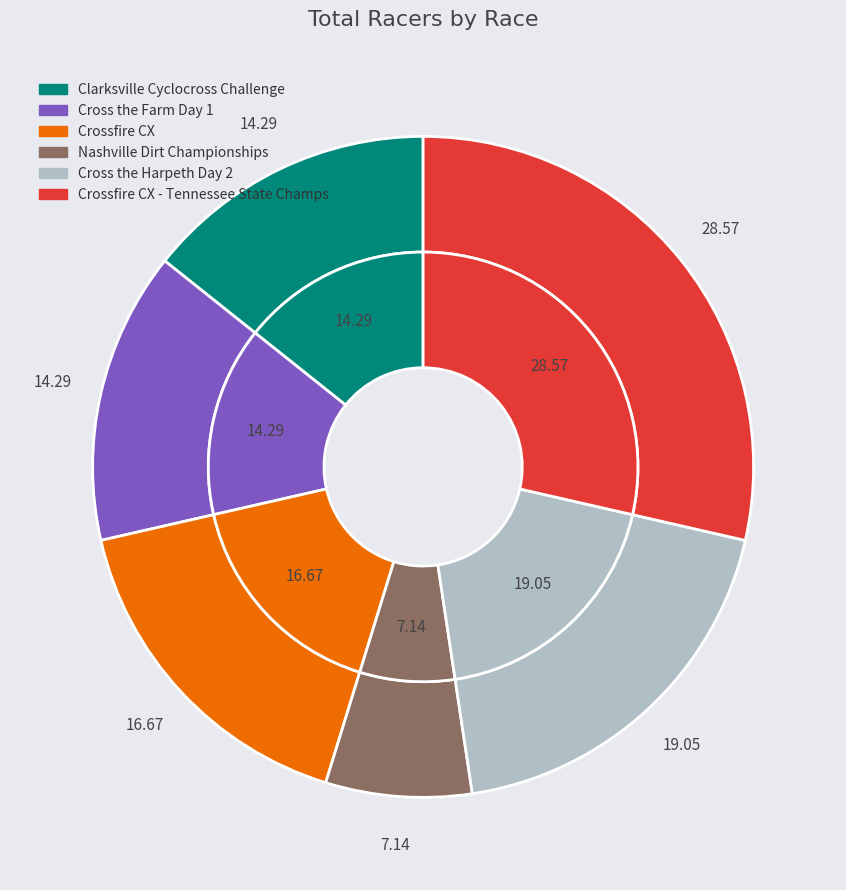

Which has a higher value, Cross the Harpeth Day 2 or Crossfire CX?

Cross the Harpeth Day 2